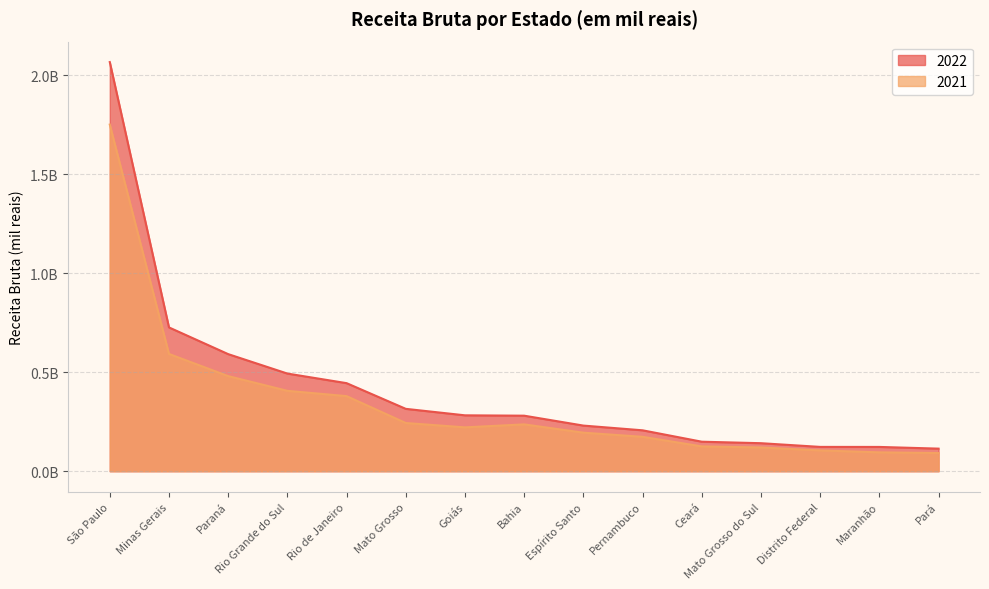

List the series in order of their peak value, highest first.

2022, 2021